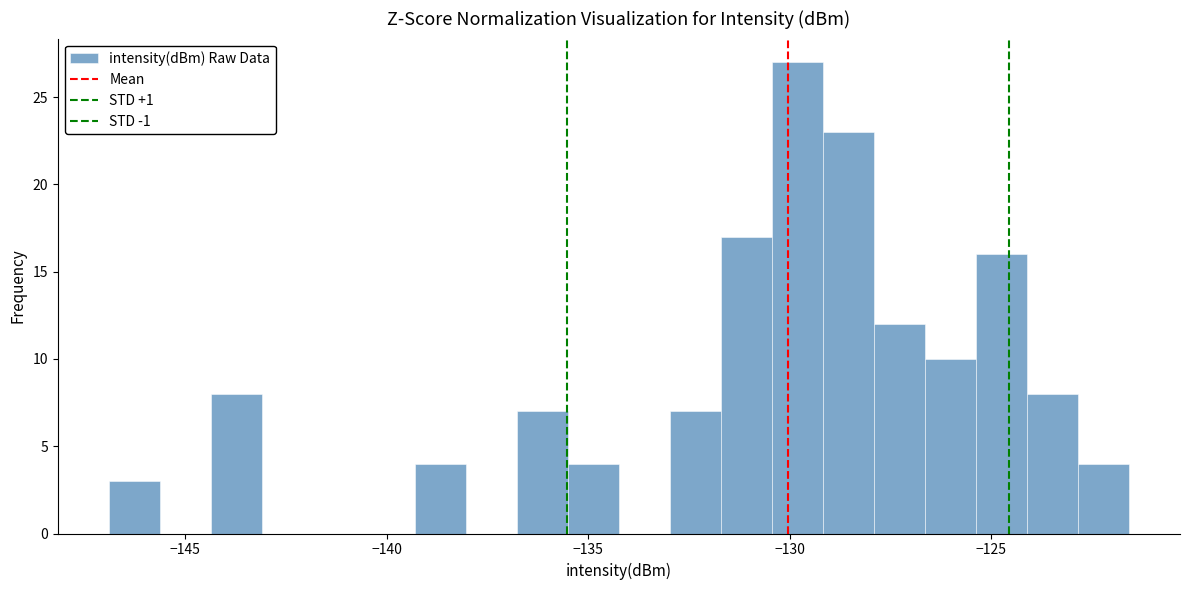

Read against the x-axis, roughly where is the centre of the tallest bar?

-130.0